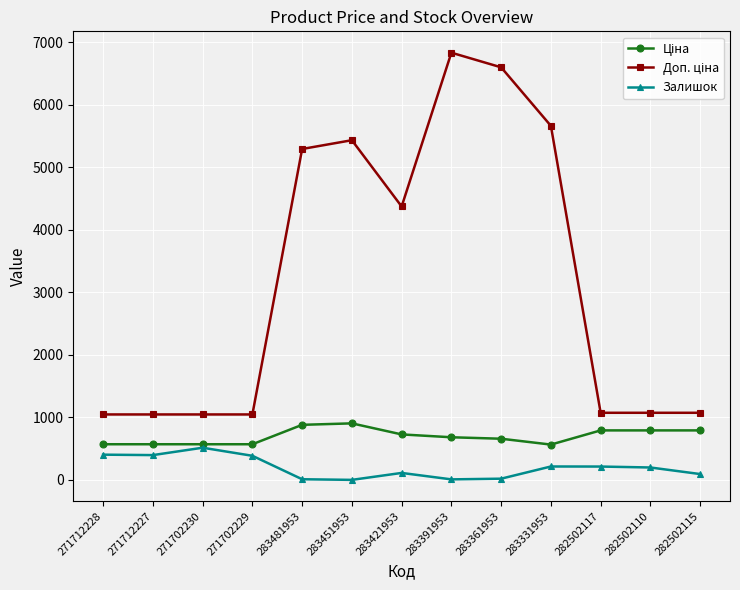

At how many categories does at least one series exceed 4927?

5